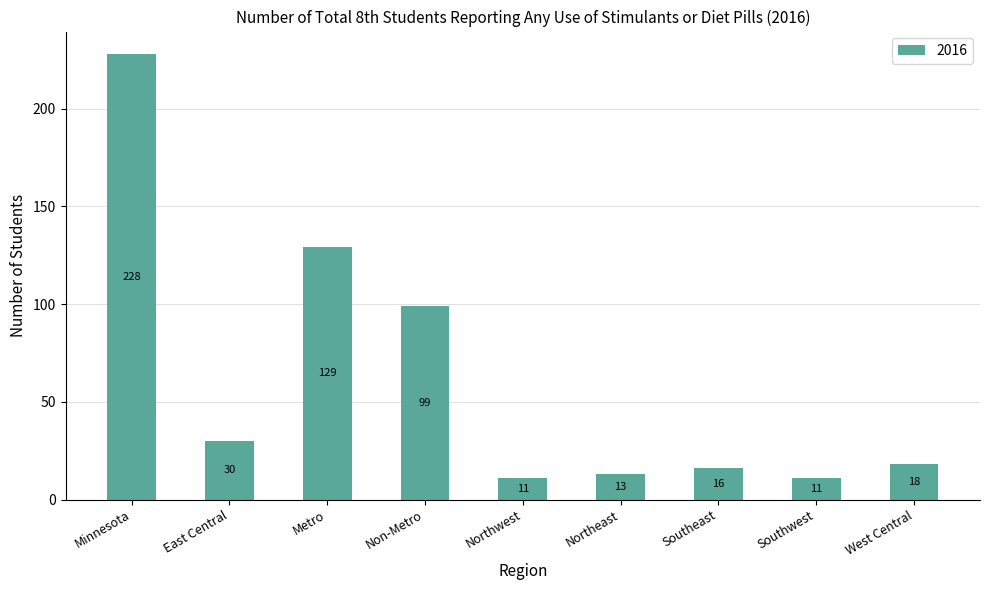

Which category has the highest value across all series?

Minnesota